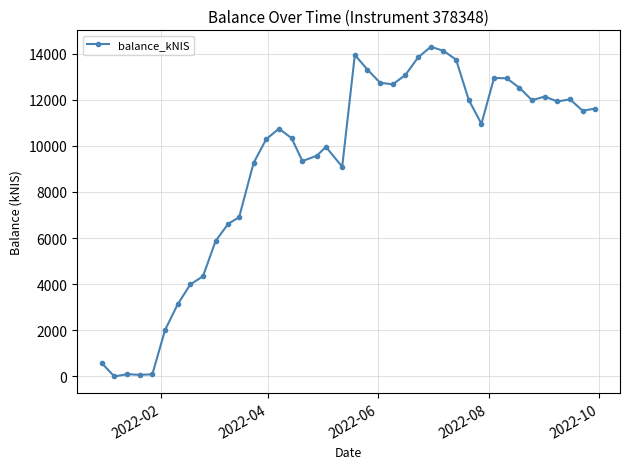

What is the maximum value shown in the chart?

14293.3